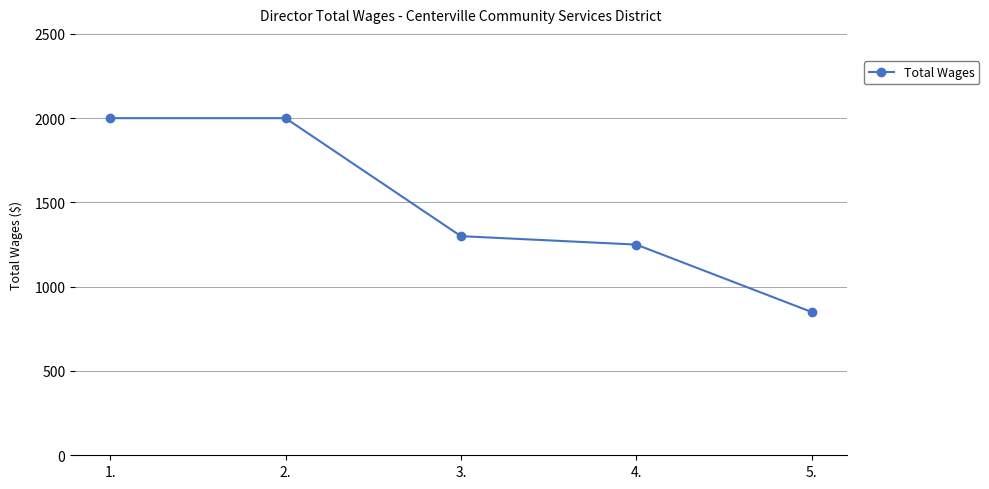

Where does the data first go above 1300?

1.